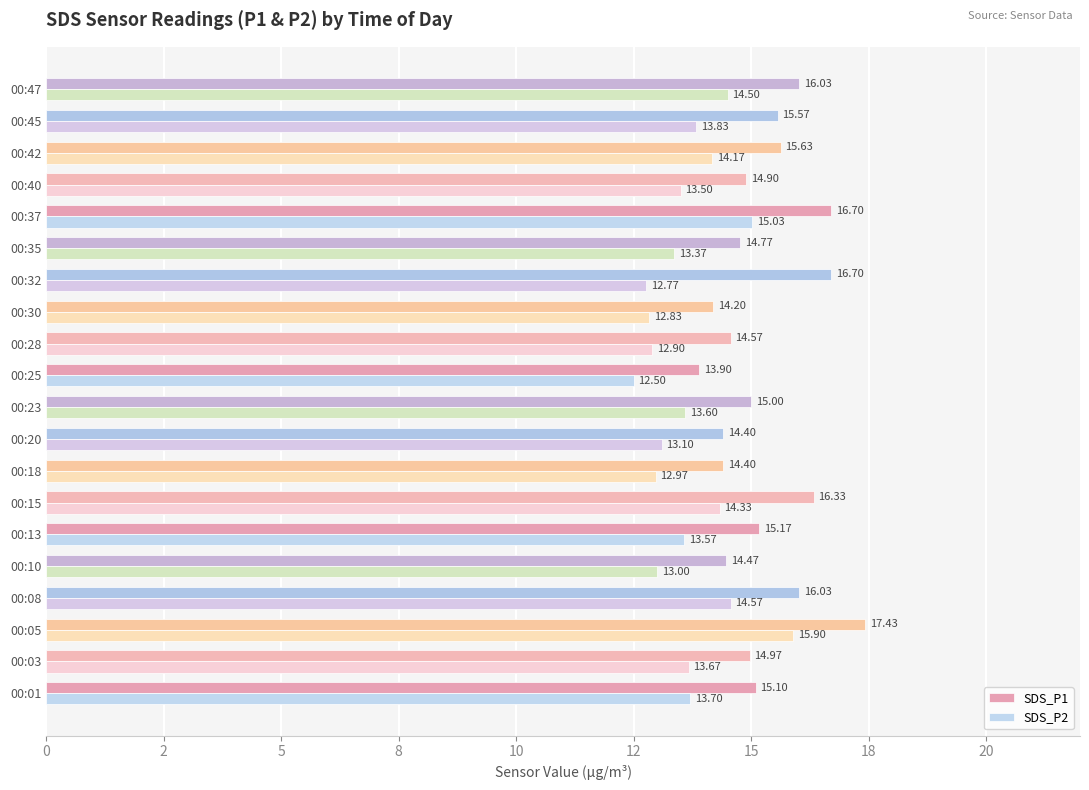

What are all the series names shown in the legend?

SDS_P1, SDS_P2